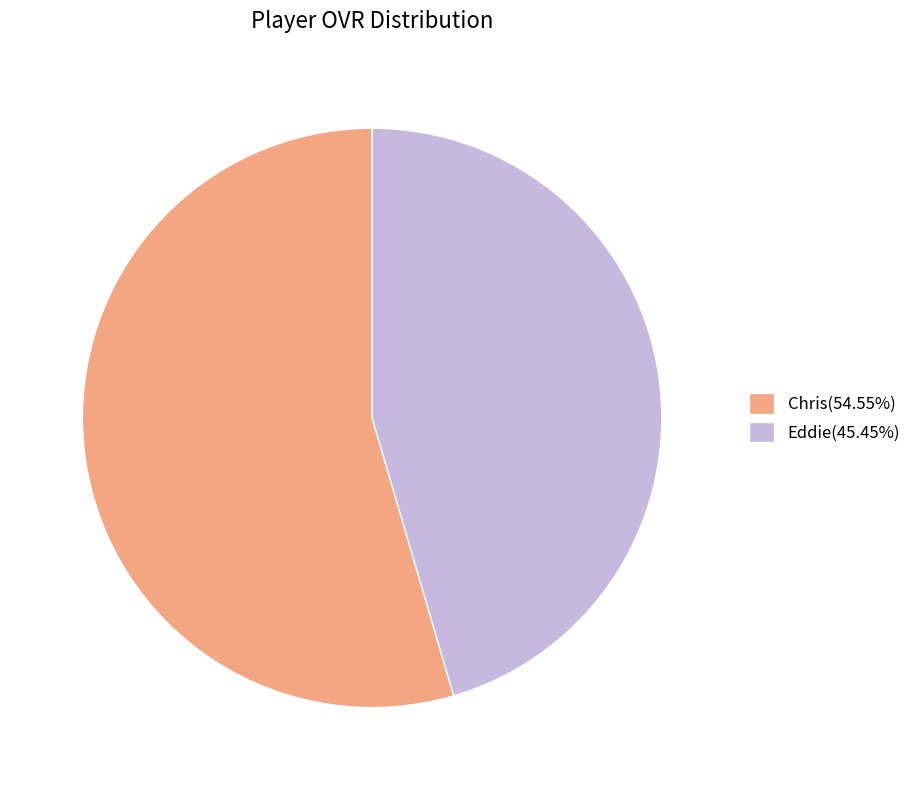

Approximately how many times larger is the value at Eddie(45.45%) compared to Chris(54.55%)?

0.8